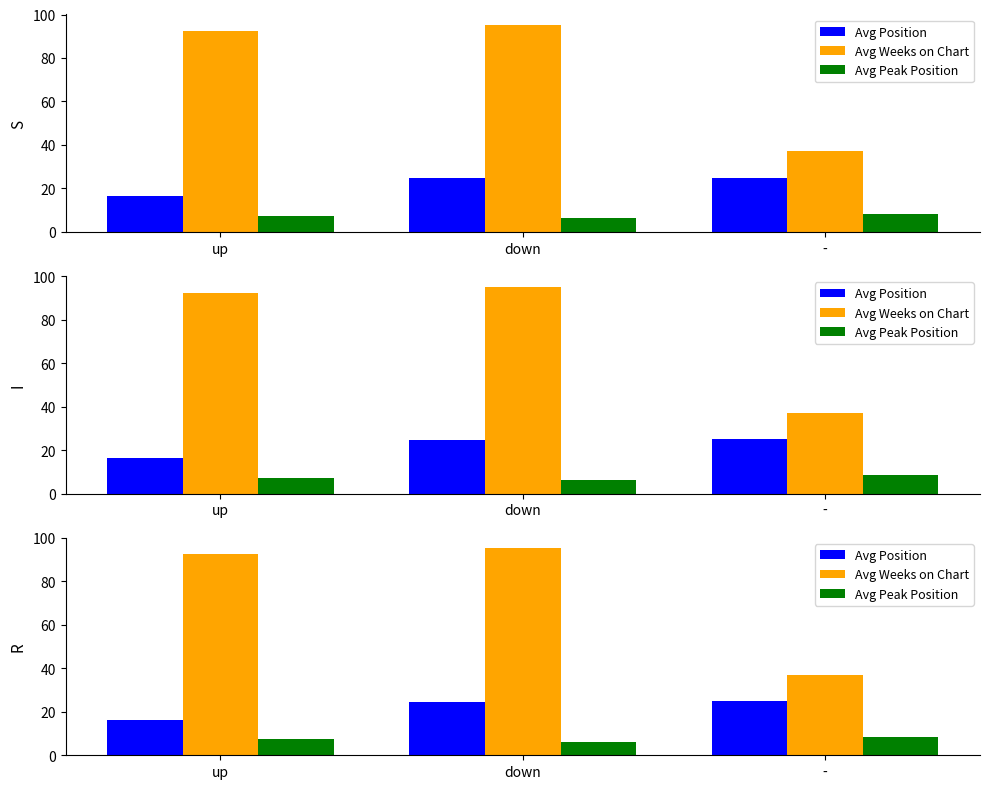

What is the sum of all Avg Position values?

65.9